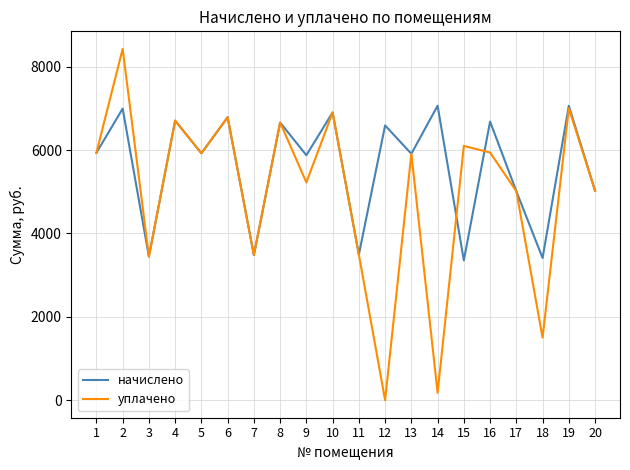

What is the difference between the highest and lowest values at 2?

1432.5